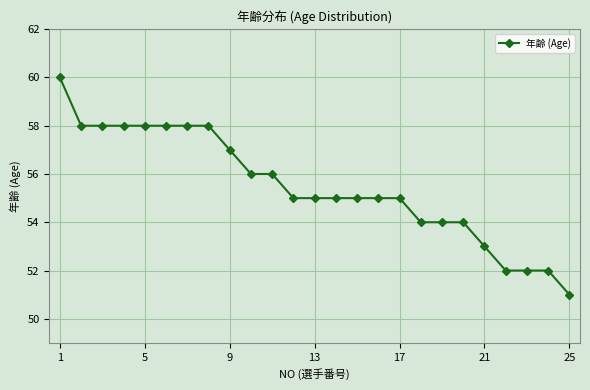

Reading left to right, list all the values displayed in this chart.

60	58	58	58	58	58	58	58	57	56	56	55	55	55	55	55	55	54	54	54	53	52	52	52	51